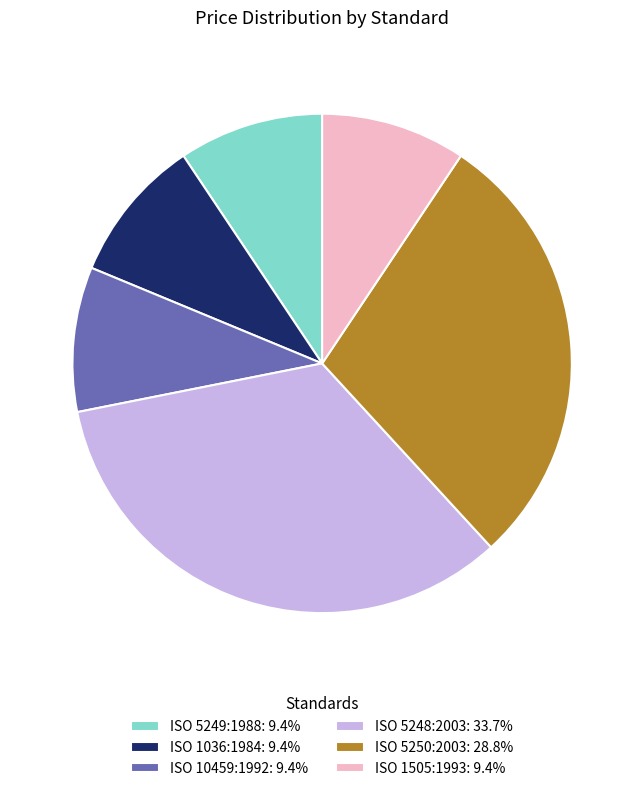

Do ISO 1036:1984: 9.4% and ISO 1505:1993: 9.4% together represent more than half of the pie?

No